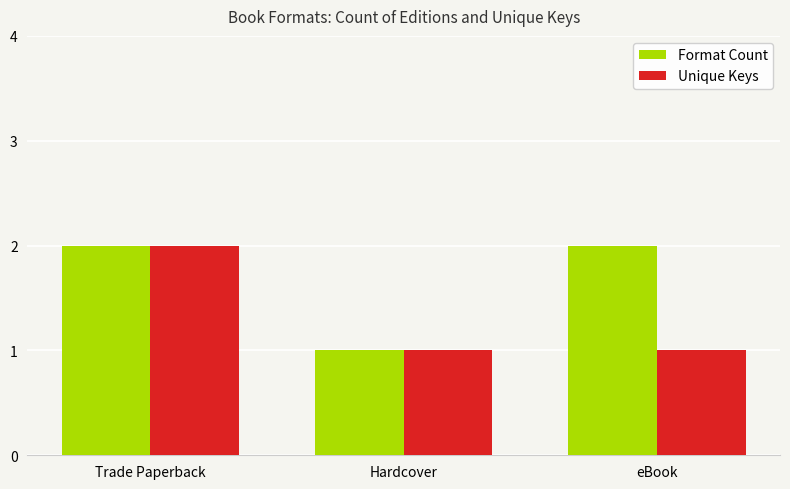

What is the difference between the maximum and minimum values in the Unique Keys series?

1